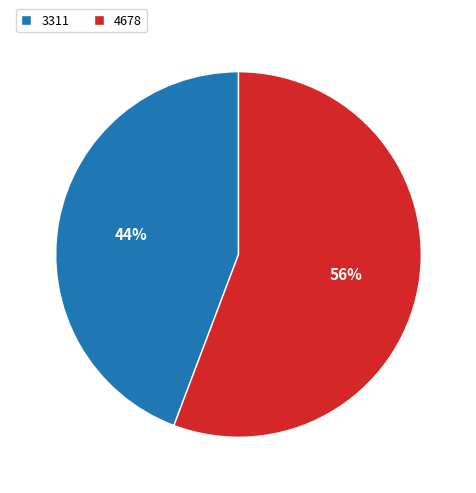

What is the smallest slice in the pie chart?

3311